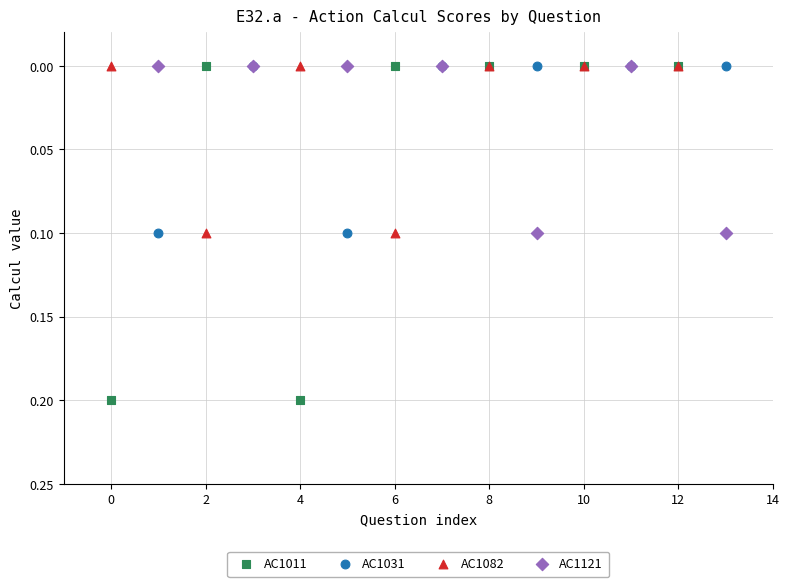

Which series has the widest spread of Y values?

AC1011